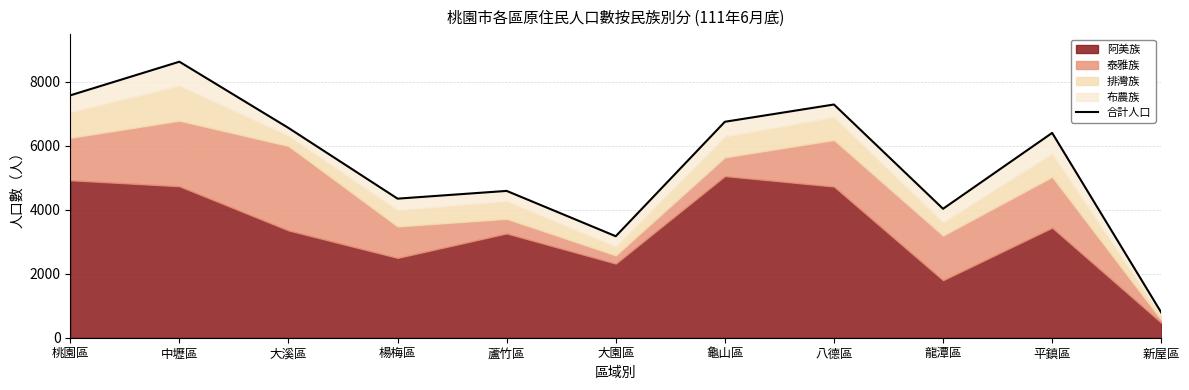

What is the value of the 1st point from the left?

7579